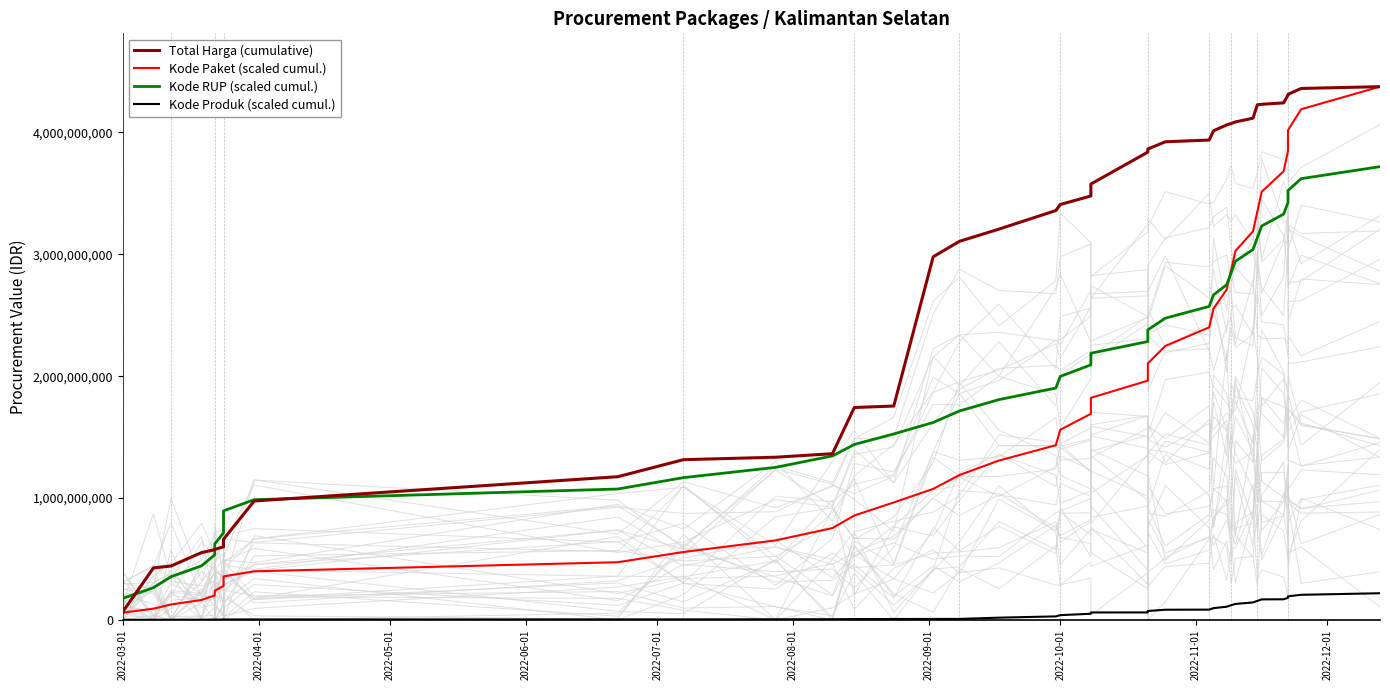

List the series in order of their peak value, lowest first.

Kode Produk (scaled cumul.), Kode RUP (scaled cumul.), Total Harga (cumulative), Kode Paket (scaled cumul.)